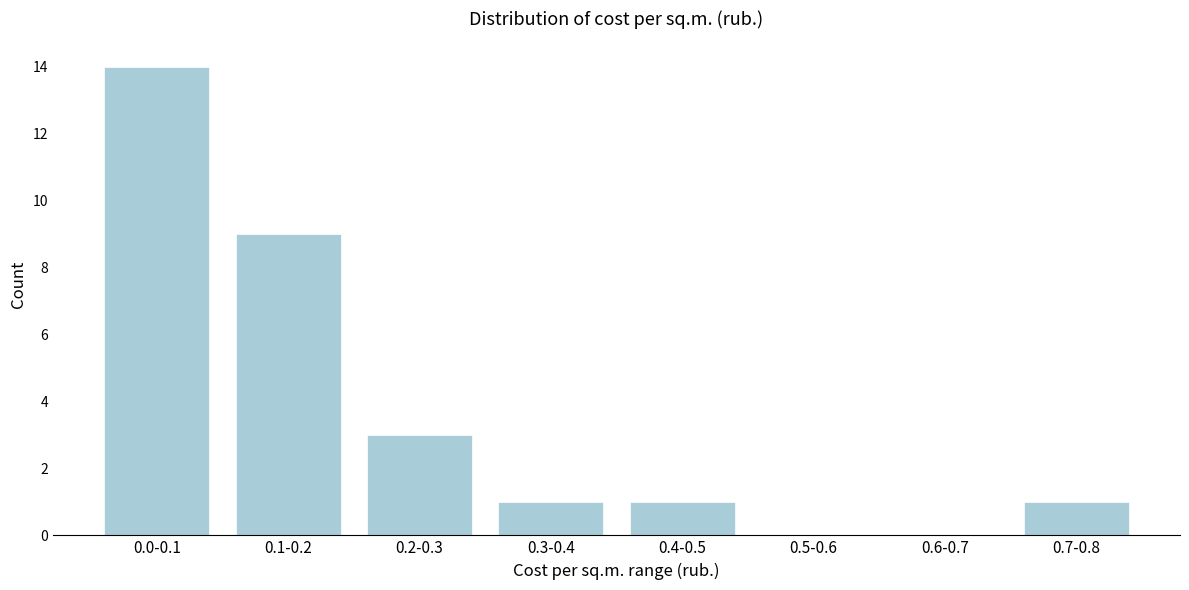

Reading left to right, transcribe all the data shown in this chart.

0.0-0.1=14	0.1-0.2=9	0.2-0.3=3	0.3-0.4=1	0.4-0.5=1	0.5-0.6=0	0.6-0.7=0	0.7-0.8=1